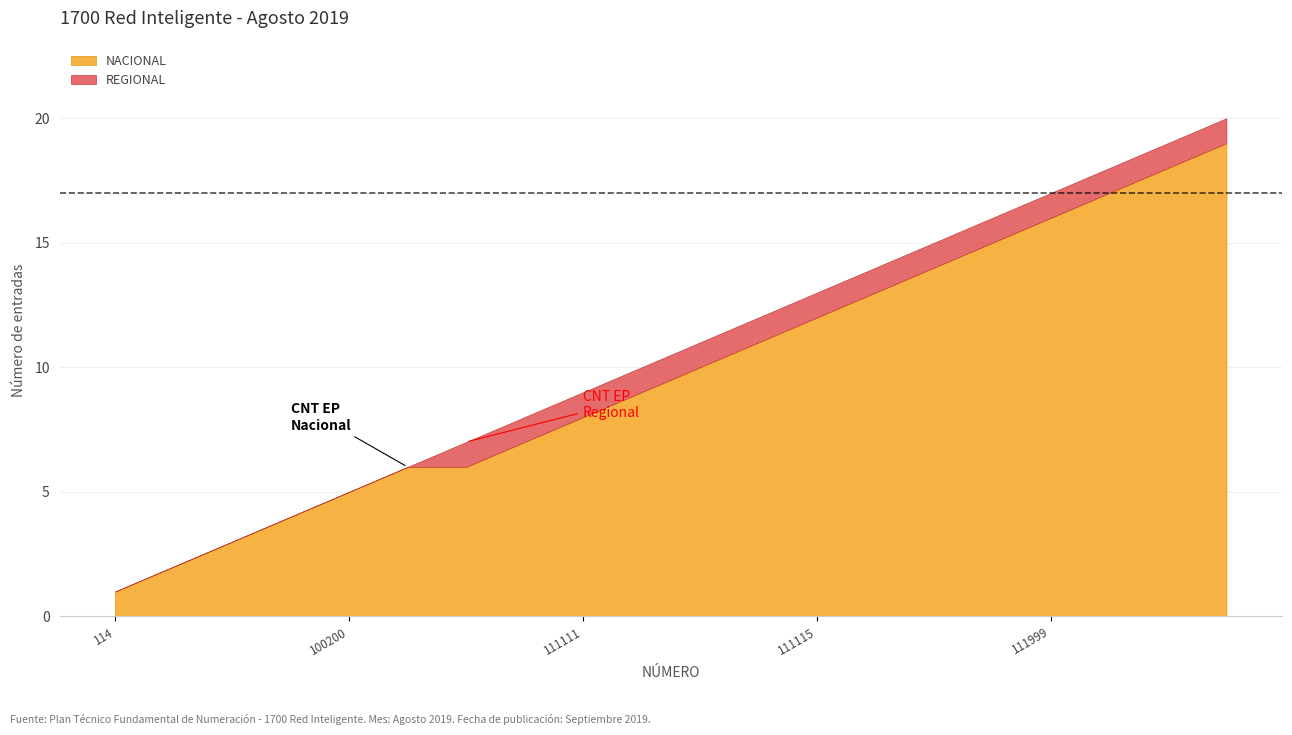

Rank the categories by value from lowest to highest.

114, 400, 7007, 100100, 100200, 100300, 101010, 102030, 111111, 111112, 111113, 111114, 111115, 111116, 111117, 111118, 111999, 123123, 123222, 123456